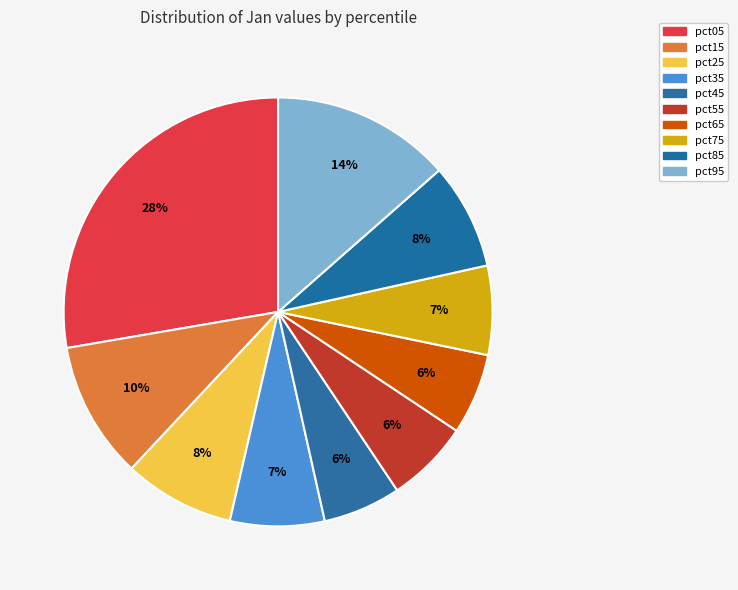

How many slices are in this pie chart?

10